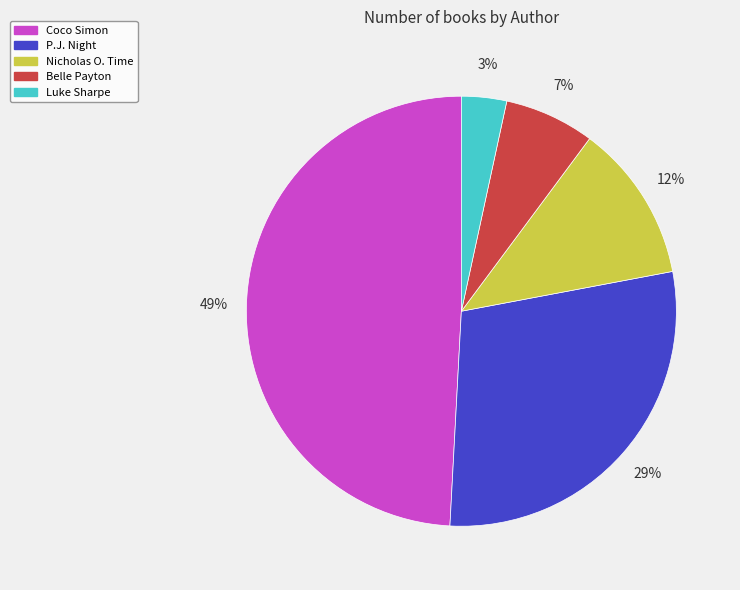

To the nearest percent, what is the average slice percentage?

20%